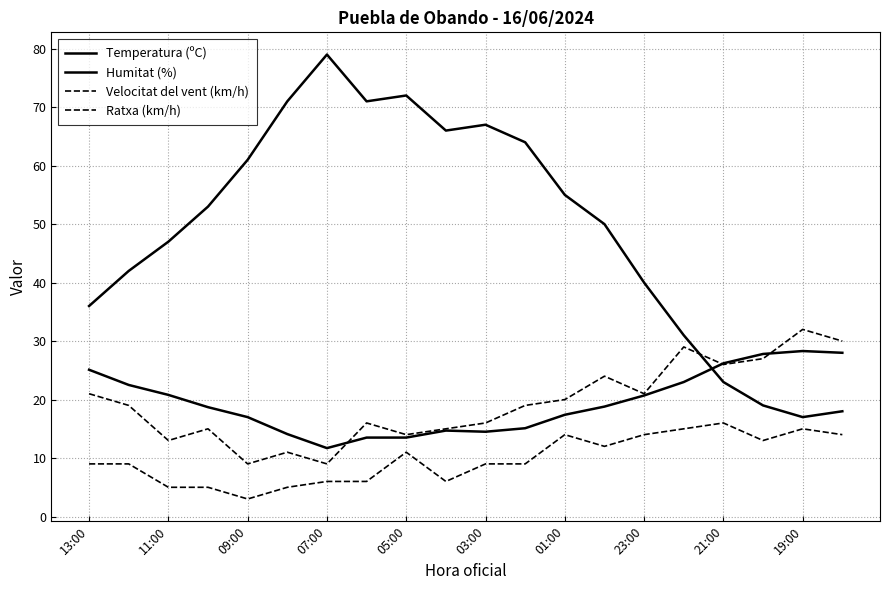

Is this an area chart (filled region under the line)?

No